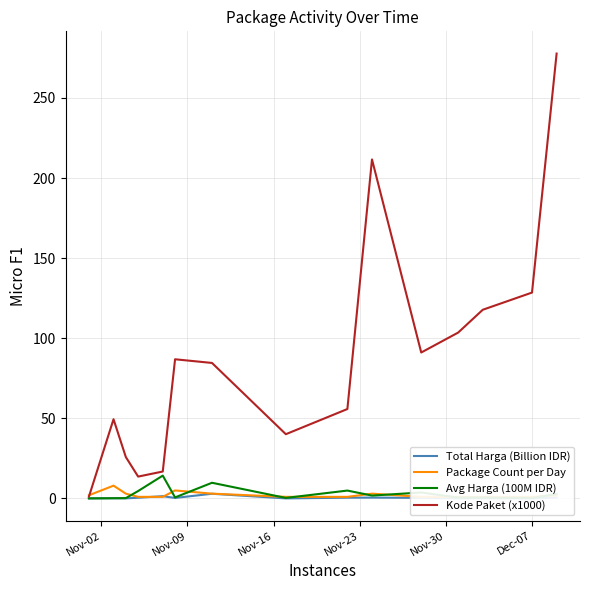

Is this an area chart (filled region under the line)?

No